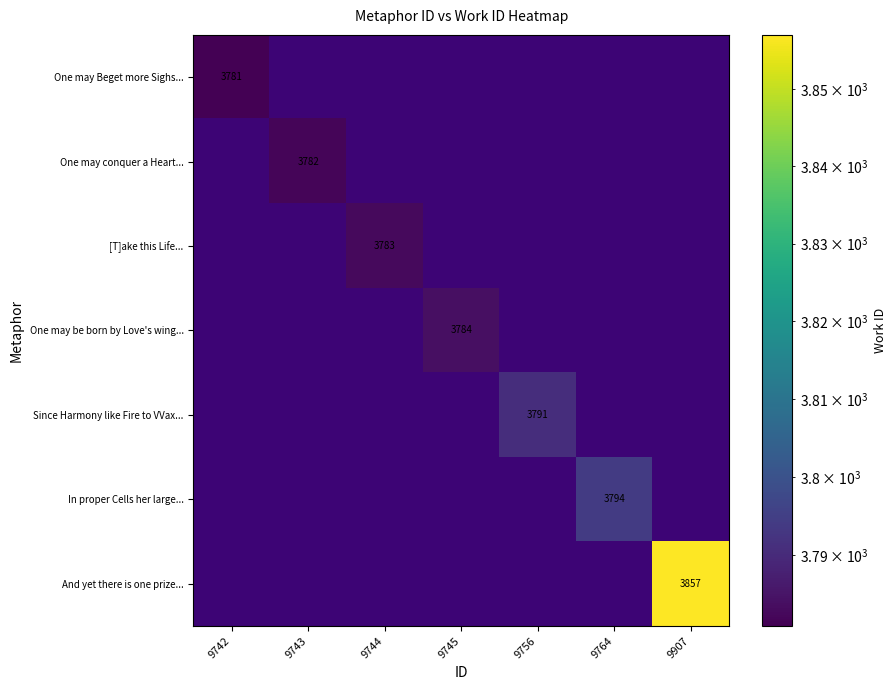

What is the difference between the maximum and minimum values in the One may Beget more Sighs... series?

3781